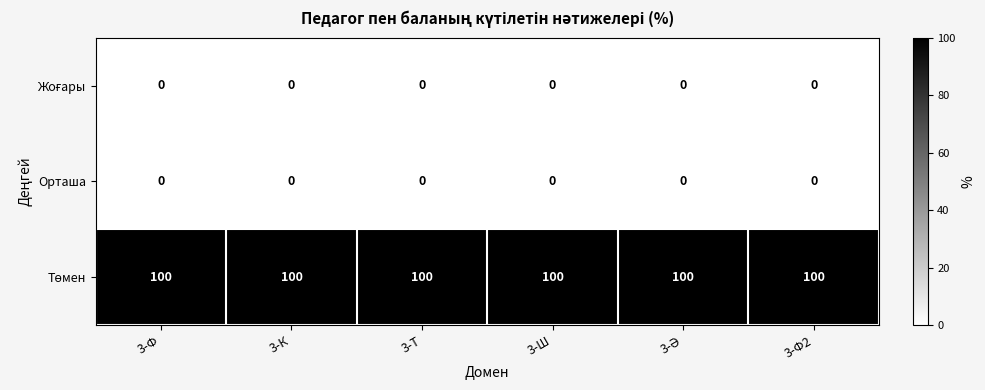

Is it true that Орташа equals 0 at 3-К?

True